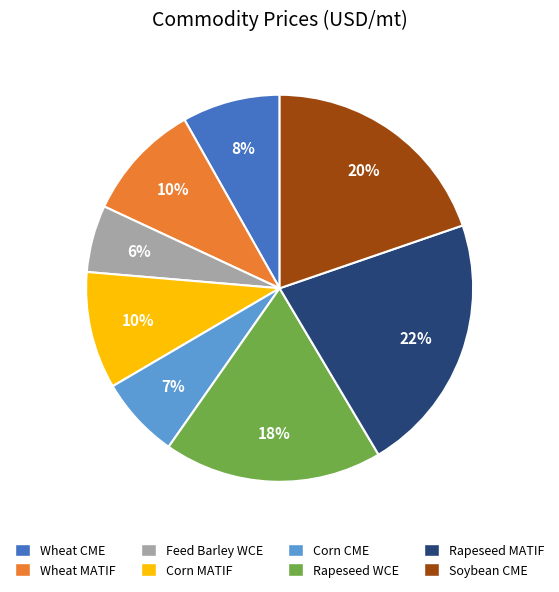

Approximately how many times larger is the value at Corn CME compared to Wheat MATIF?

0.7